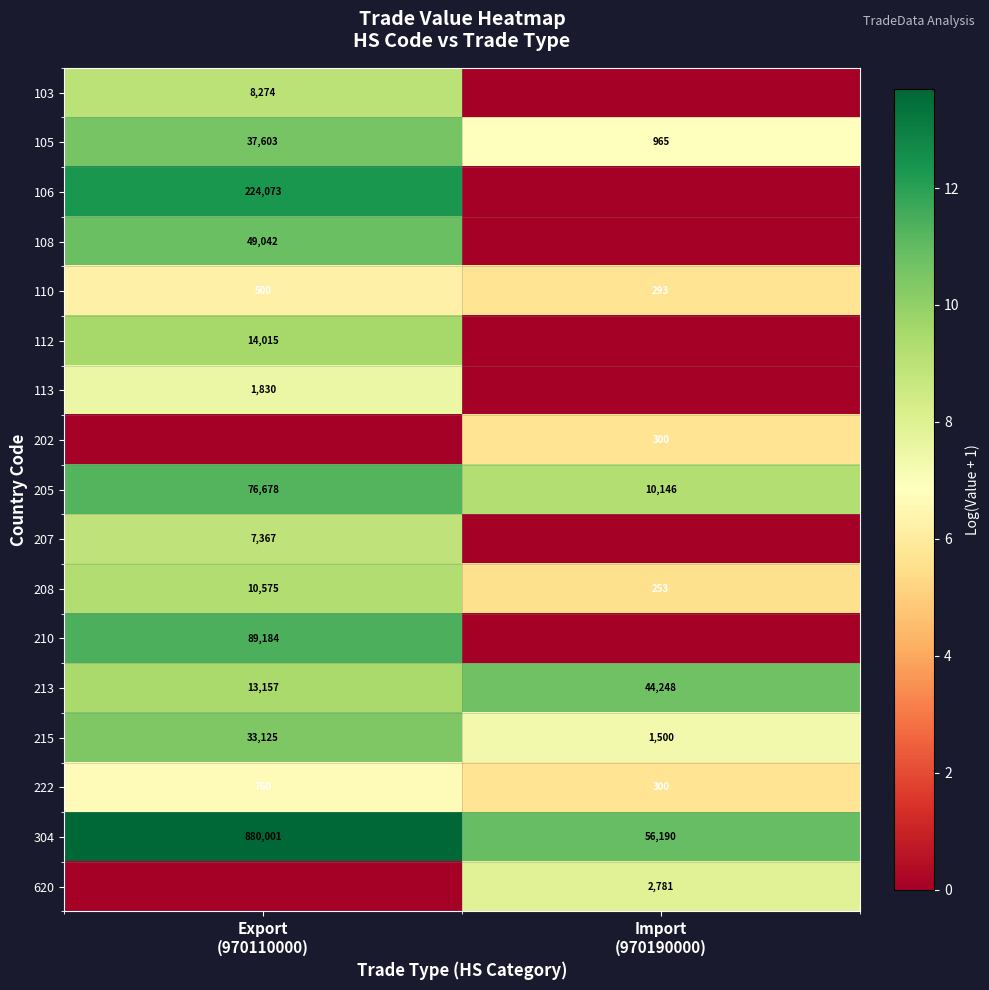

What is the average value of the 105 series?

19284